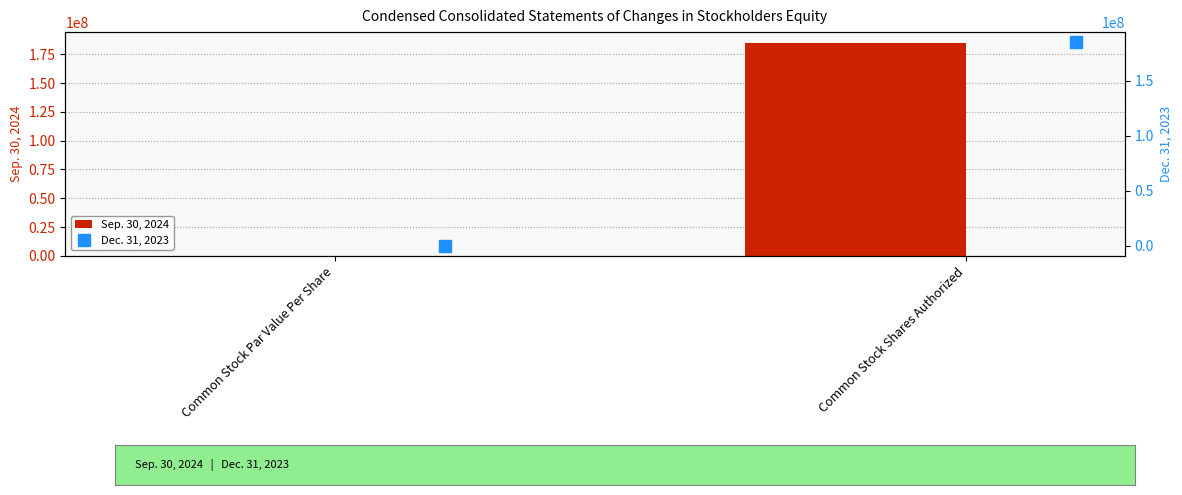

What is the value of the Dec. 31, 2023 bar at the 2nd from the left?

185000000.0